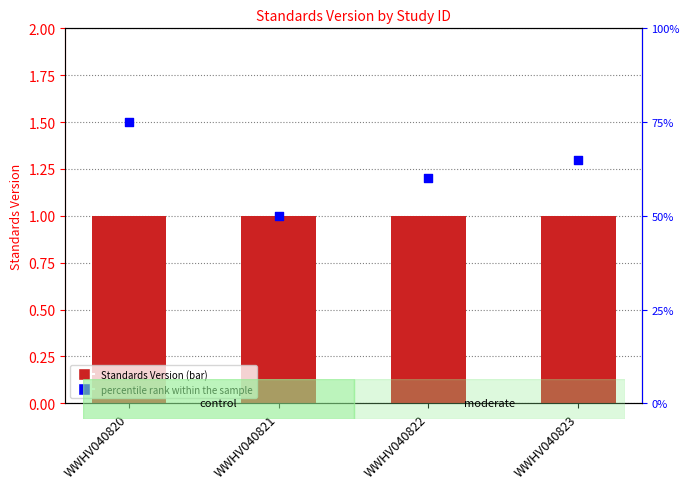

Is the value of percentile rank within the sample at WWHV040822 greater than the value of Standards Version at WWHV040822?

Yes